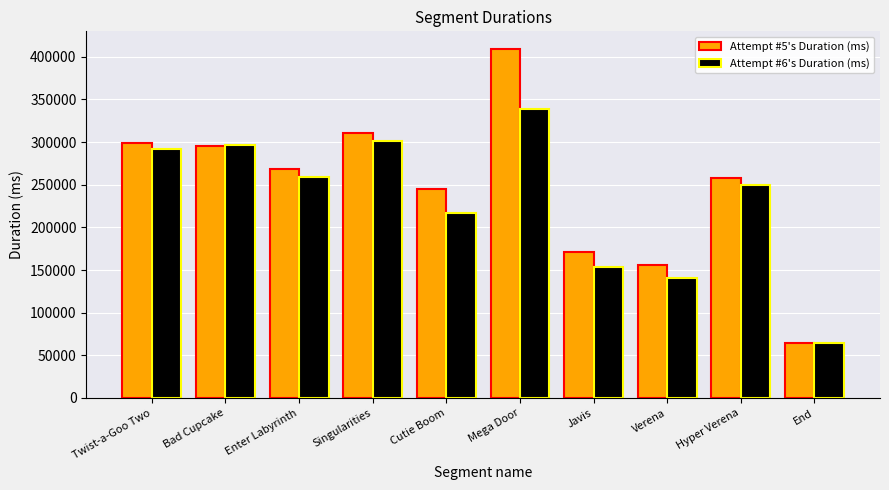

List the series in order of their peak value, highest first.

Attempt #5's Duration (ms), Attempt #6's Duration (ms)